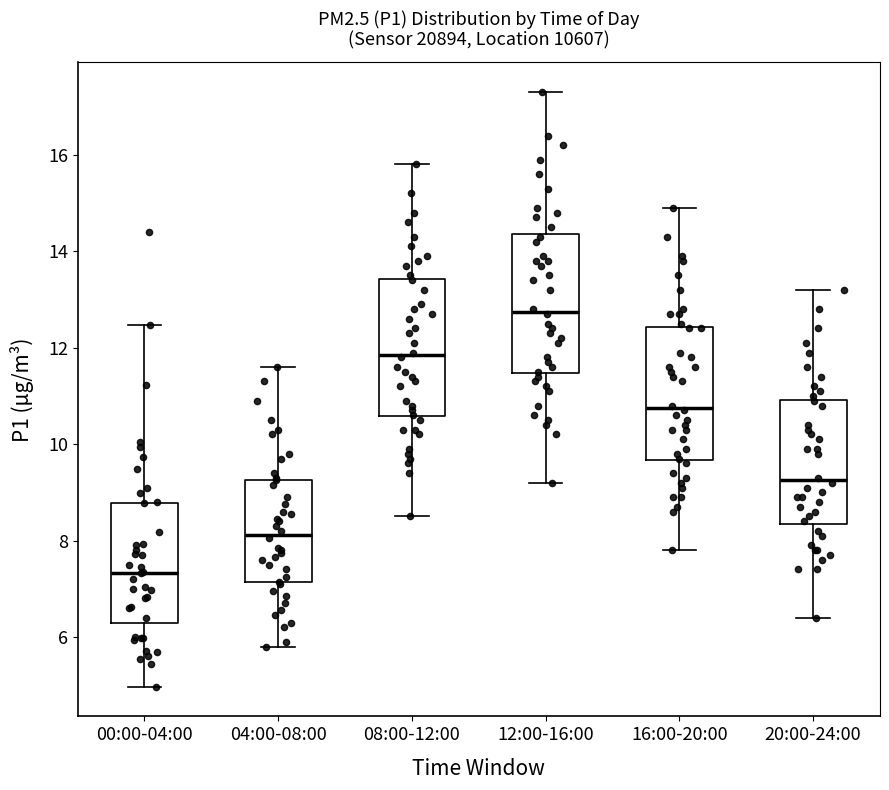

Reading left to right, transcribe this box plot: for each box, give where its median line is, the range the box spans, and where its two whiskers end, as read against the y-axis. The values are not printed on the chart, so give them approximately, as read against the axis.

00:00-04:00: median 7.4, box 6.4 to 8.8, whiskers 5.0 to 12.4
04:00-08:00: median 8.2, box 7.2 to 9.2, whiskers 5.8 to 11.6
08:00-12:00: median 11.8, box 10.6 to 13.4, whiskers 8.6 to 15.8
12:00-16:00: median 12.8, box 11.4 to 14.4, whiskers 9.2 to 17.4
16:00-20:00: median 10.8, box 9.6 to 12.4, whiskers 7.8 to 15.0
20:00-24:00: median 9.2, box 8.4 to 11.0, whiskers 6.4 to 13.2